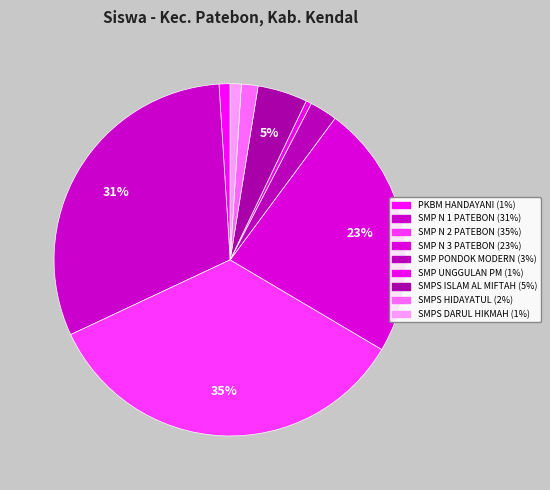

How many segments does this pie chart have?

9